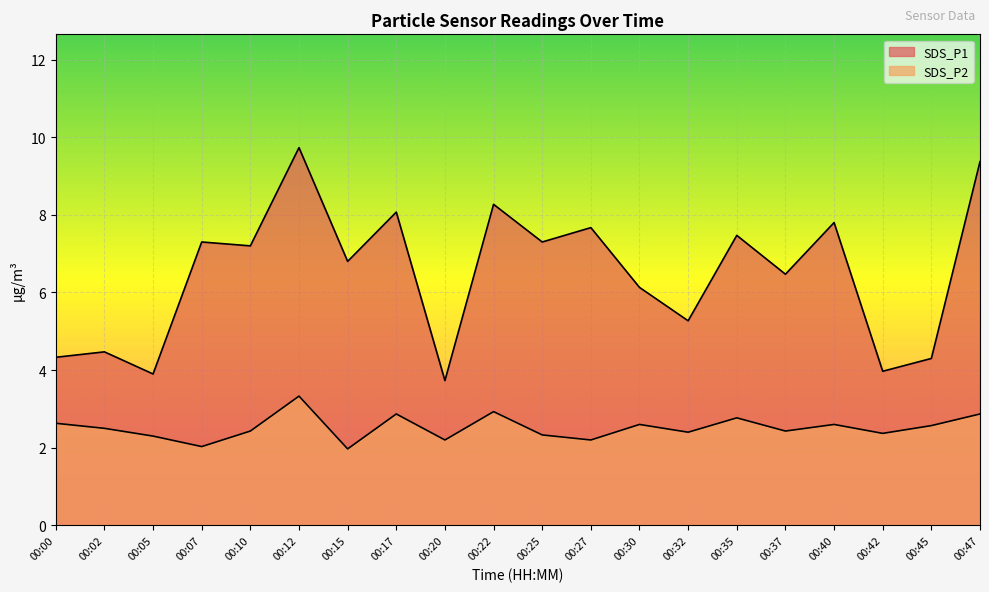

What is the value of the SDS_P1 point at the 15th from the left?

7.5